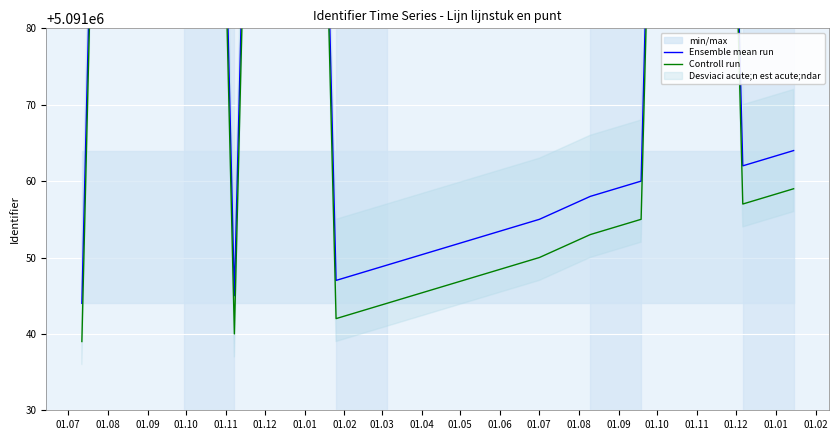

What is the label of the 7th point from the left?

01.01